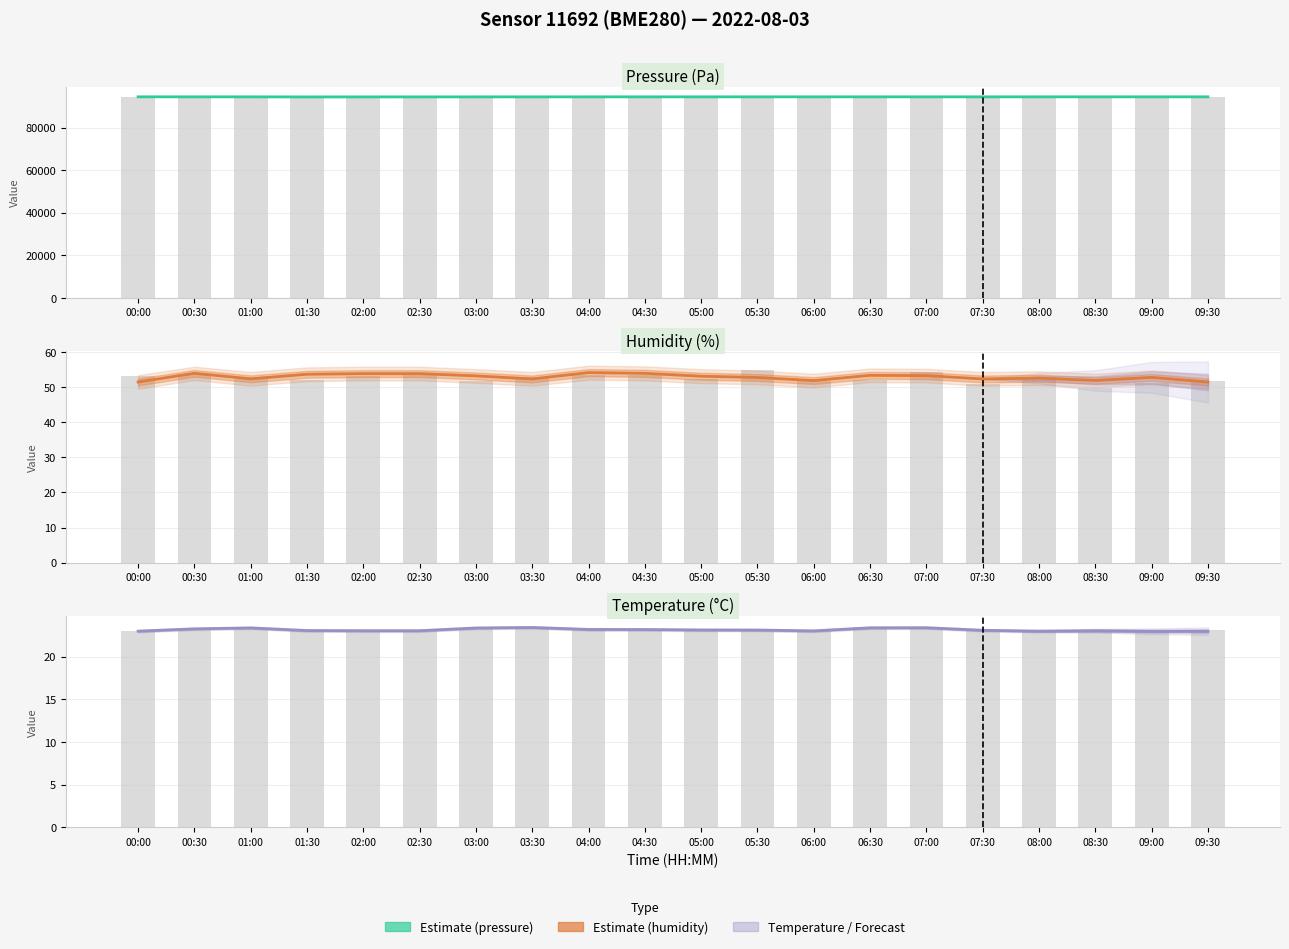

The Temperature series shows 33.1 at 03:00. True or false?

False